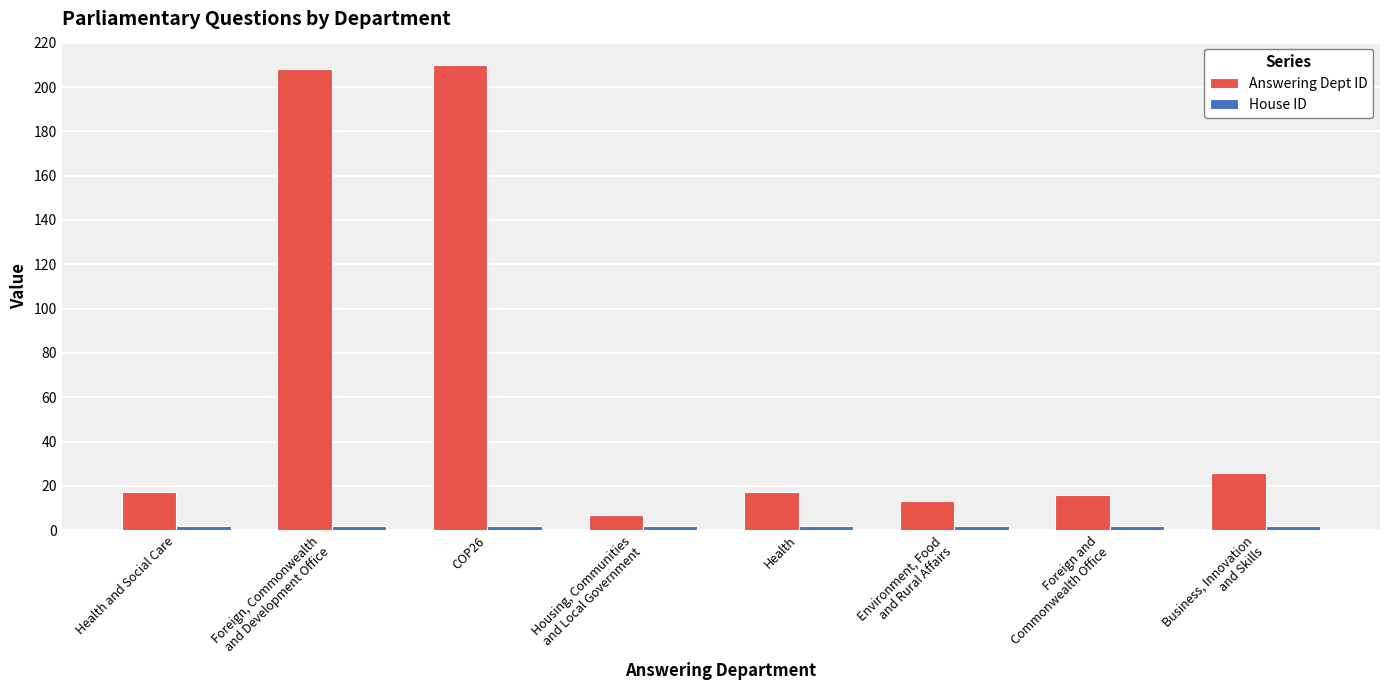

Which series changed the most between COP26 and Health?

Answering Dept ID